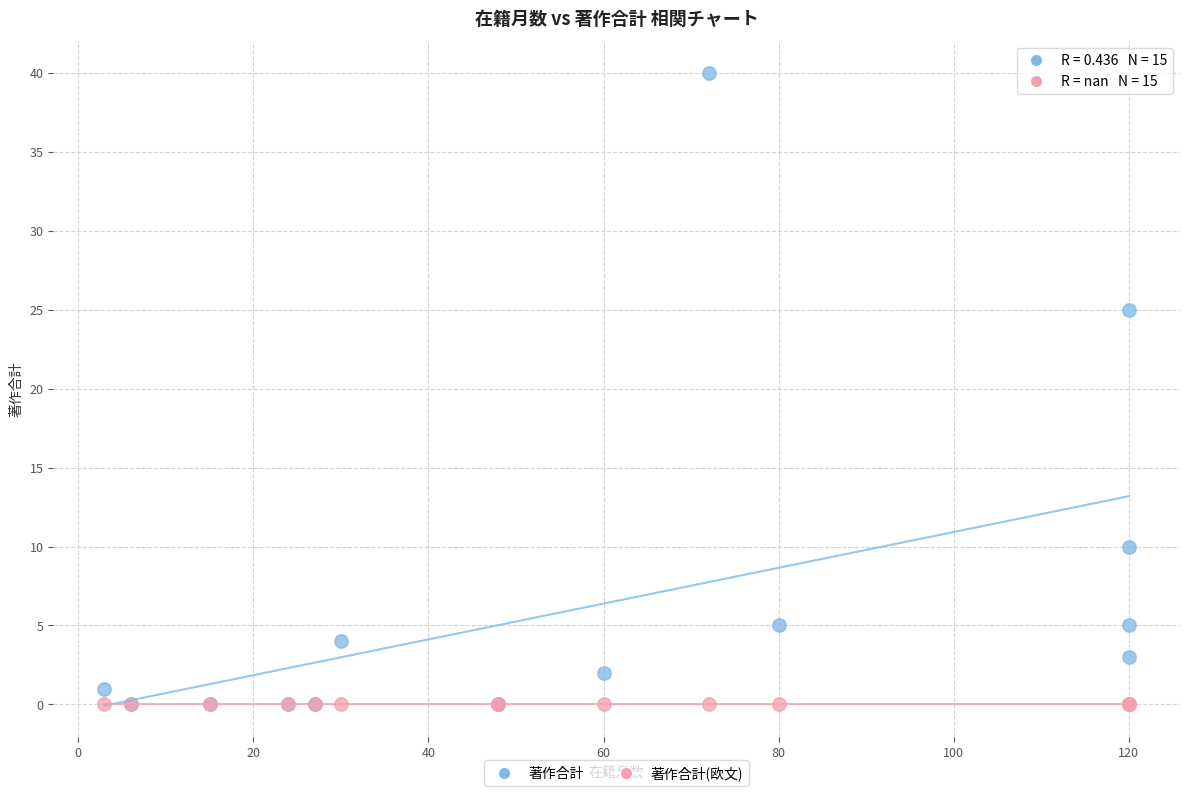

Across all series, what Y value is closest to 20?

25